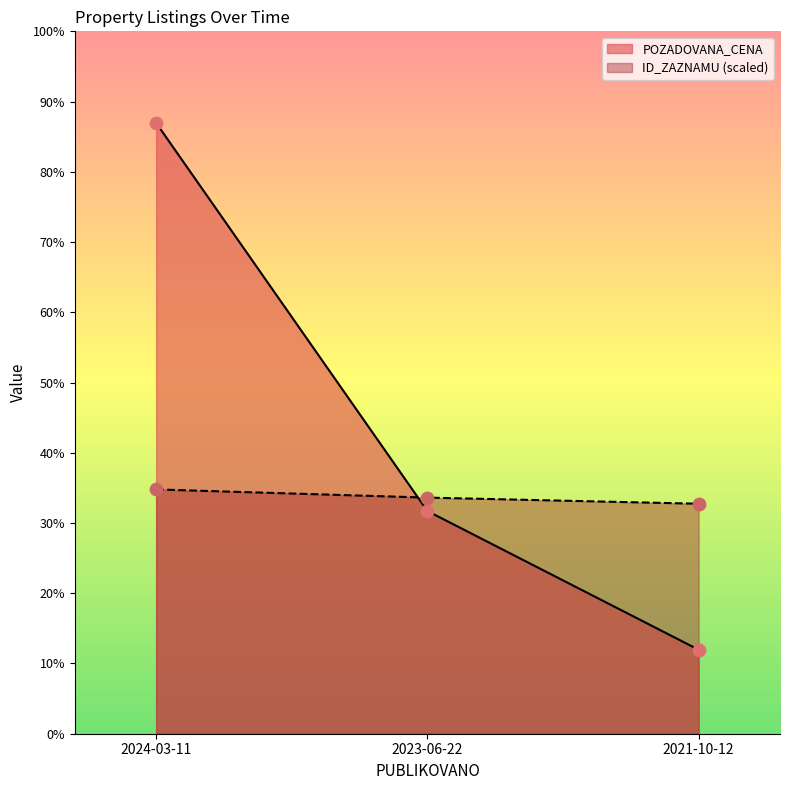

Which series contains the lowest Y value?

POZADOVANA_CENA